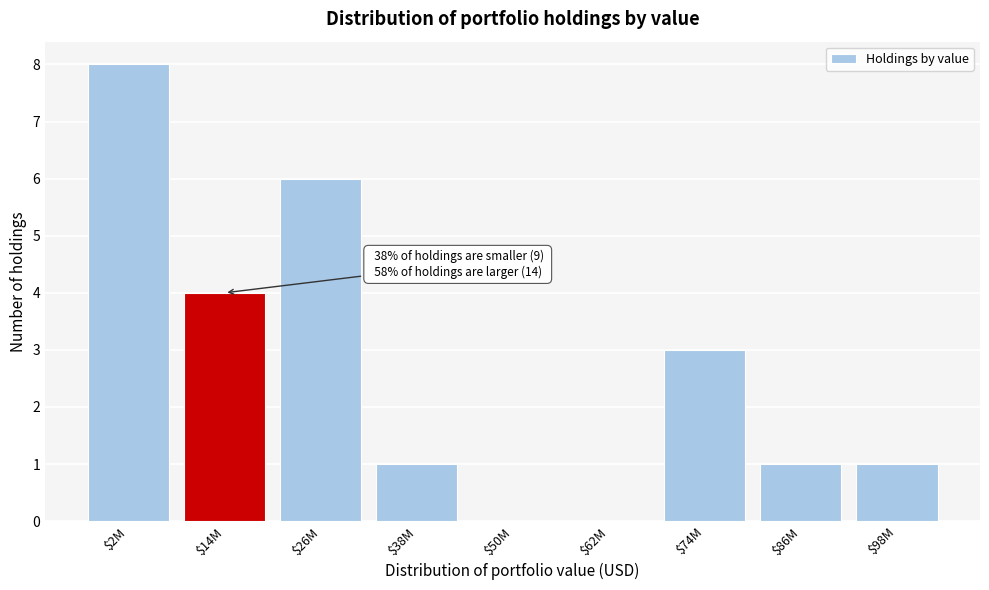

What is the maximum value shown in the chart?

8